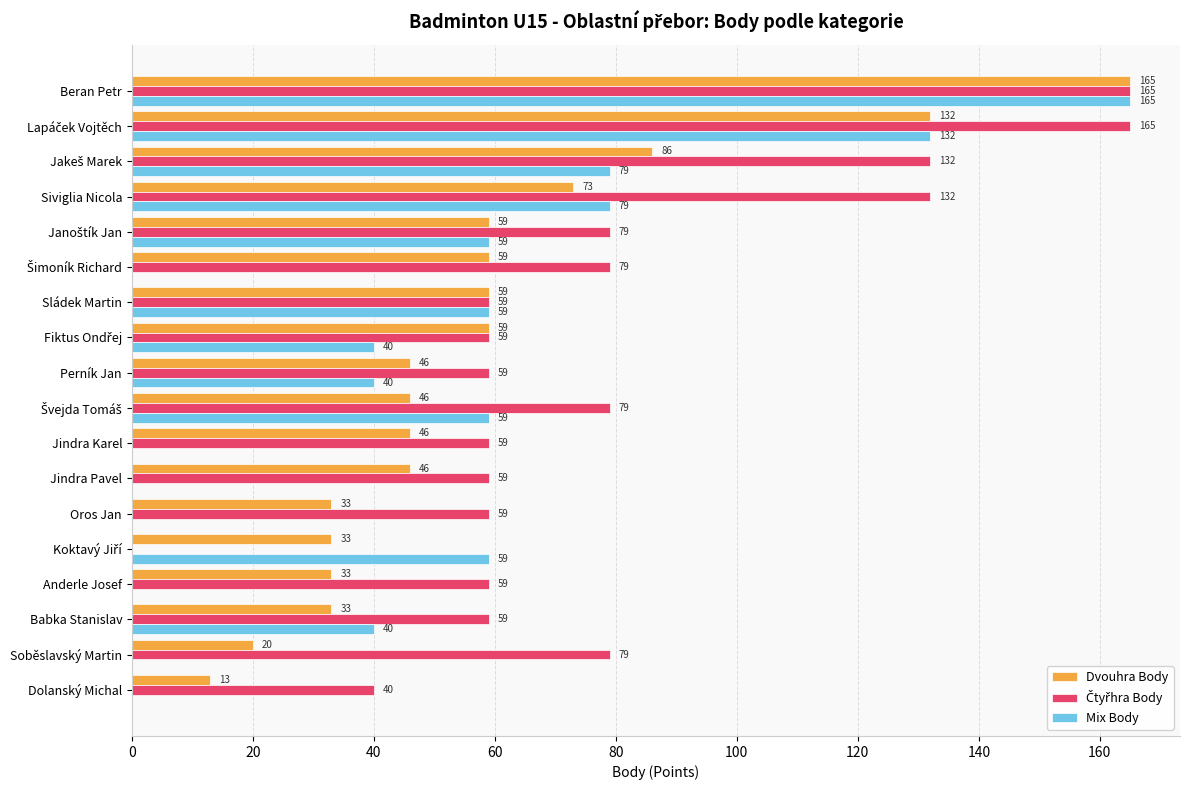

At which category is the sum across all series the highest?

Beran Petr